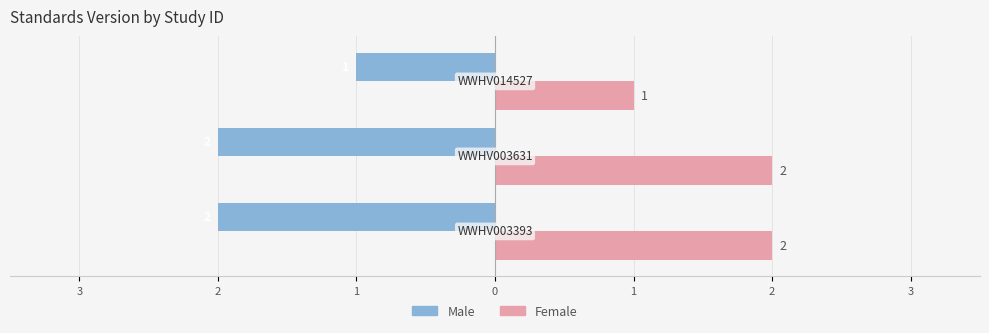

What is the value of the Female bar at the 2nd from the left?

2